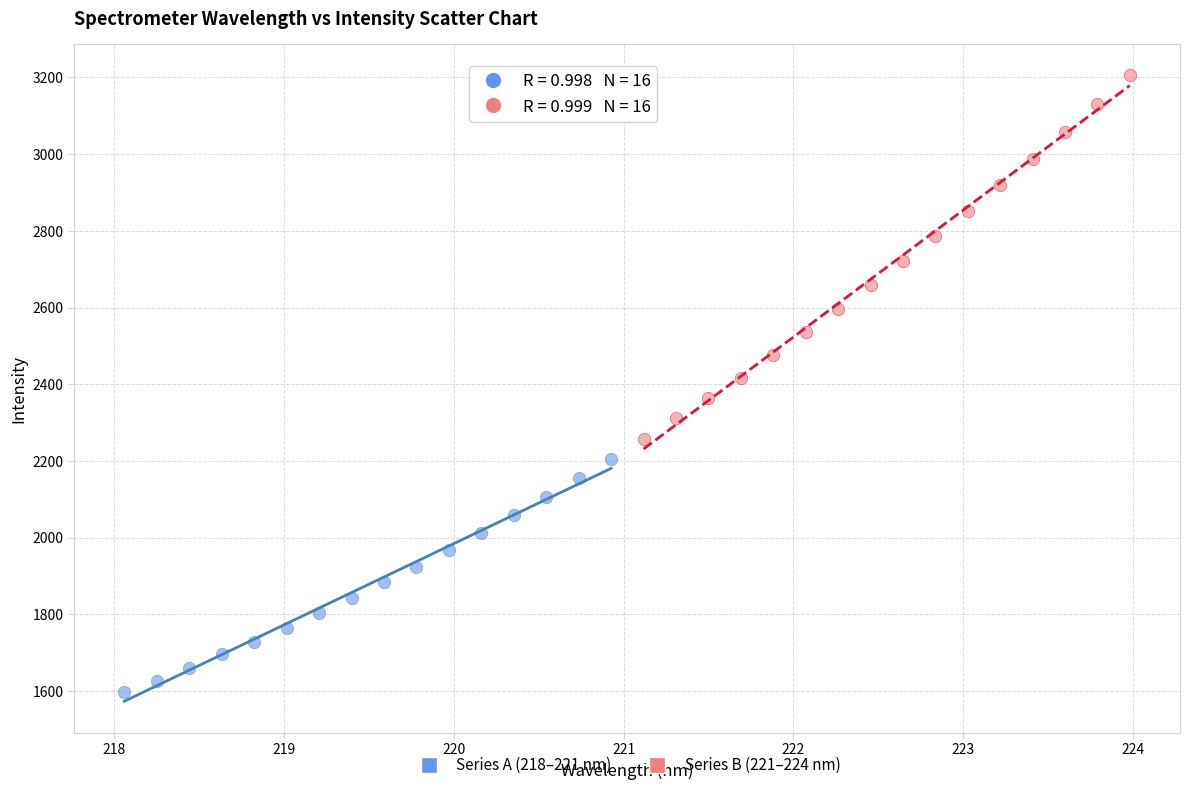

Which series contains the highest Y value?

Series B (221–224 nm)